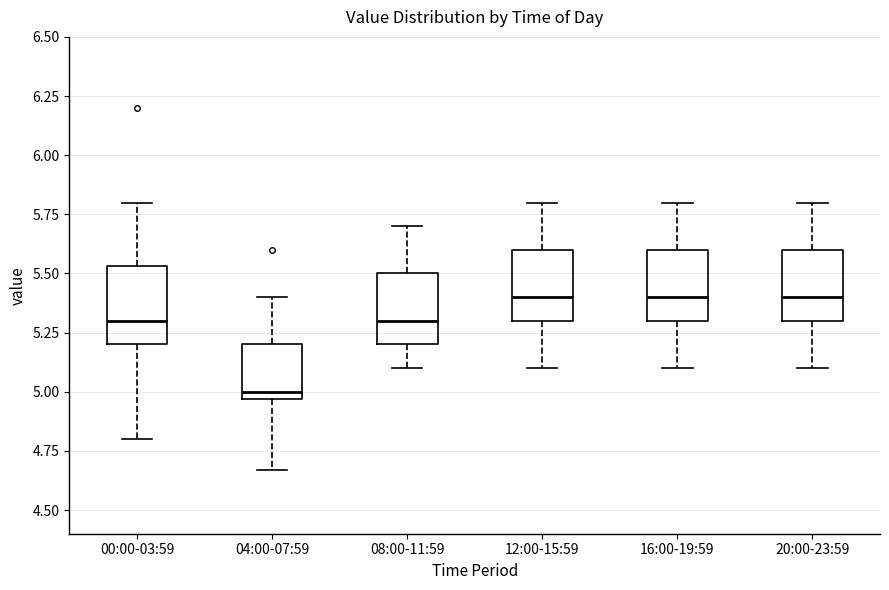

Reading left to right, transcribe this box plot: for each box, give where its median line is, the range the box spans, and where its two whiskers end, as read against the y-axis. The values are not printed on the chart, so give them approximately, as read against the axis.

00:00-03:59: median 5.30, box 5.20 to 5.55, whiskers 4.80 to 5.80
04:00-07:59: median 5.00, box 4.95 to 5.20, whiskers 4.65 to 5.40
08:00-11:59: median 5.30, box 5.20 to 5.50, whiskers 5.10 to 5.70
12:00-15:59: median 5.40, box 5.30 to 5.60, whiskers 5.10 to 5.80
16:00-19:59: median 5.40, box 5.30 to 5.60, whiskers 5.10 to 5.80
20:00-23:59: median 5.40, box 5.30 to 5.60, whiskers 5.10 to 5.80